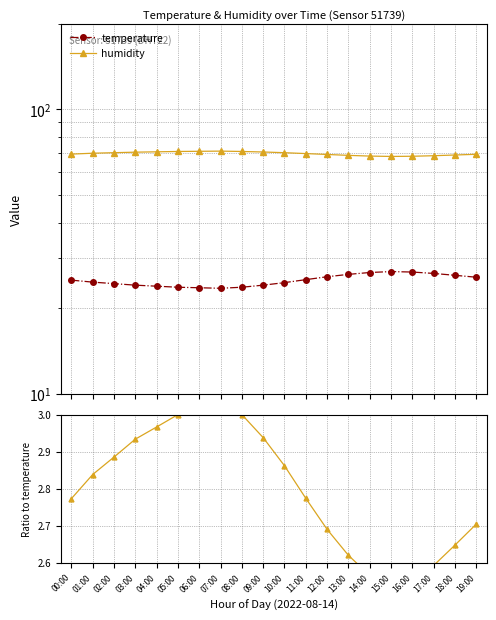

Which series has the largest total across all categories?

humidity